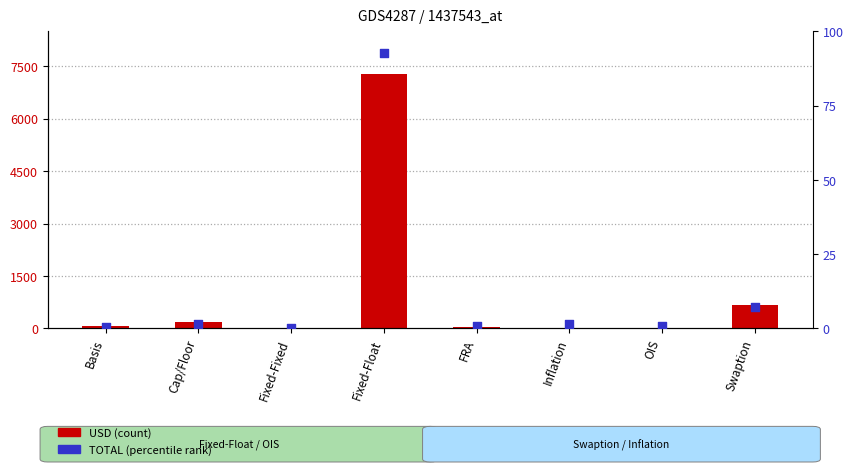

Which series has the largest total across all categories?

TOTAL